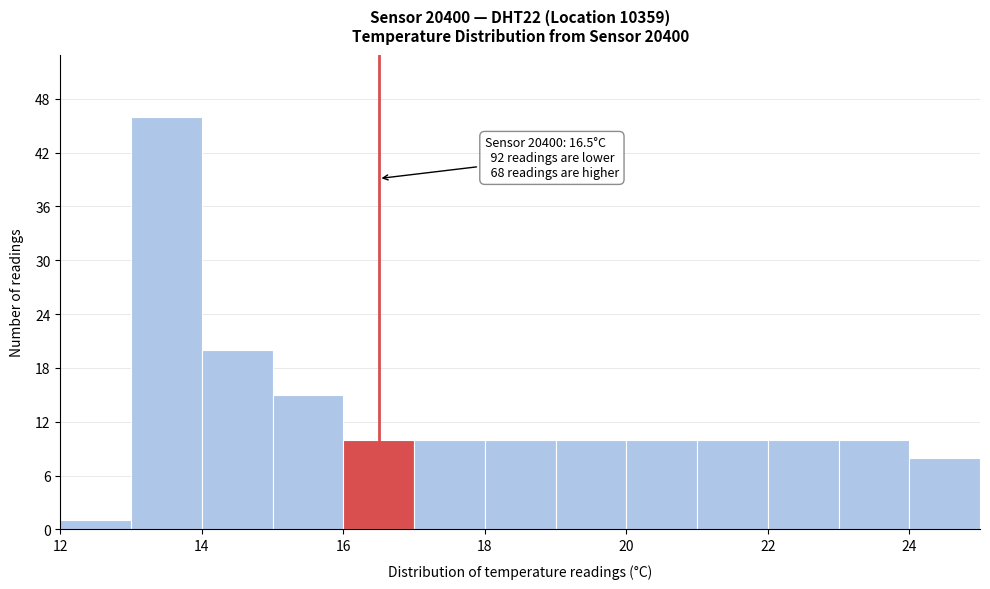

Which range on the x-axis has the tallest bar?

13 to 14